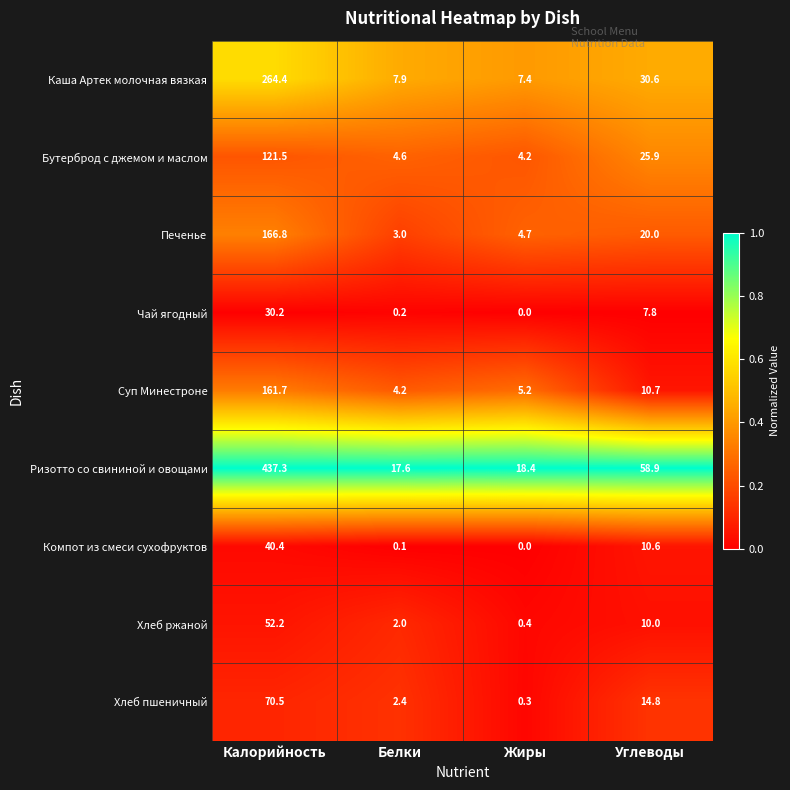

Which series has the largest total across all categories?

Ризотто со свининой и овощами